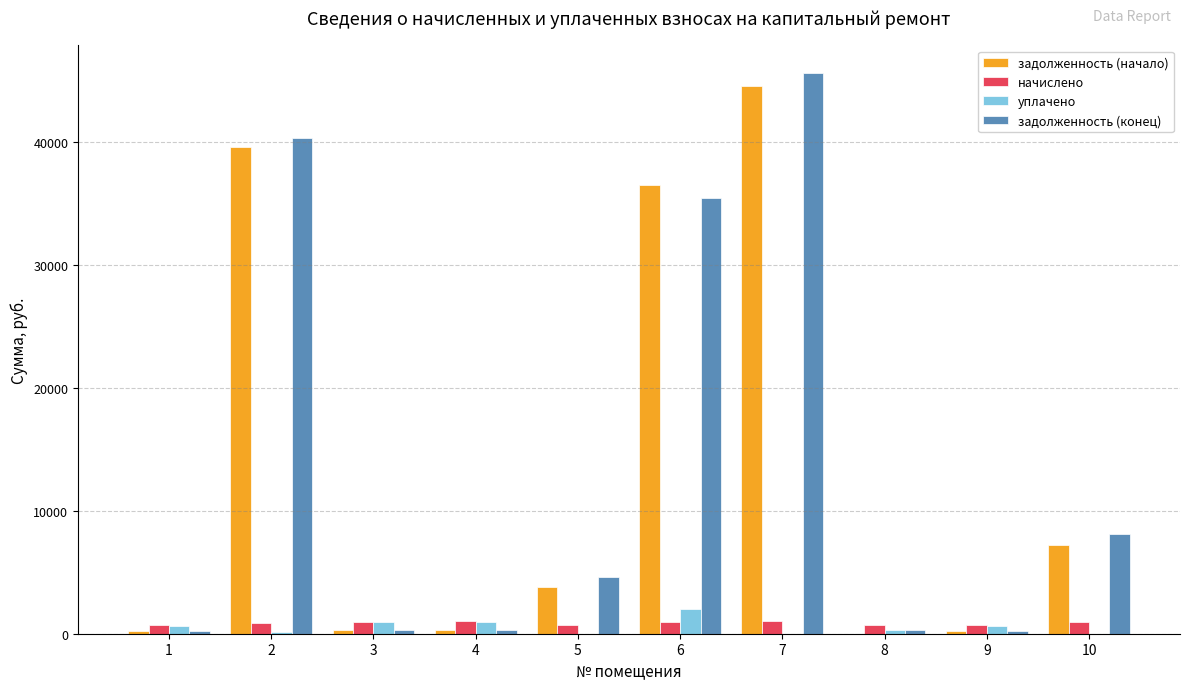

What are all the series names shown in the legend?

задолженность (начало), начислено, уплачено, задолженность (конец)